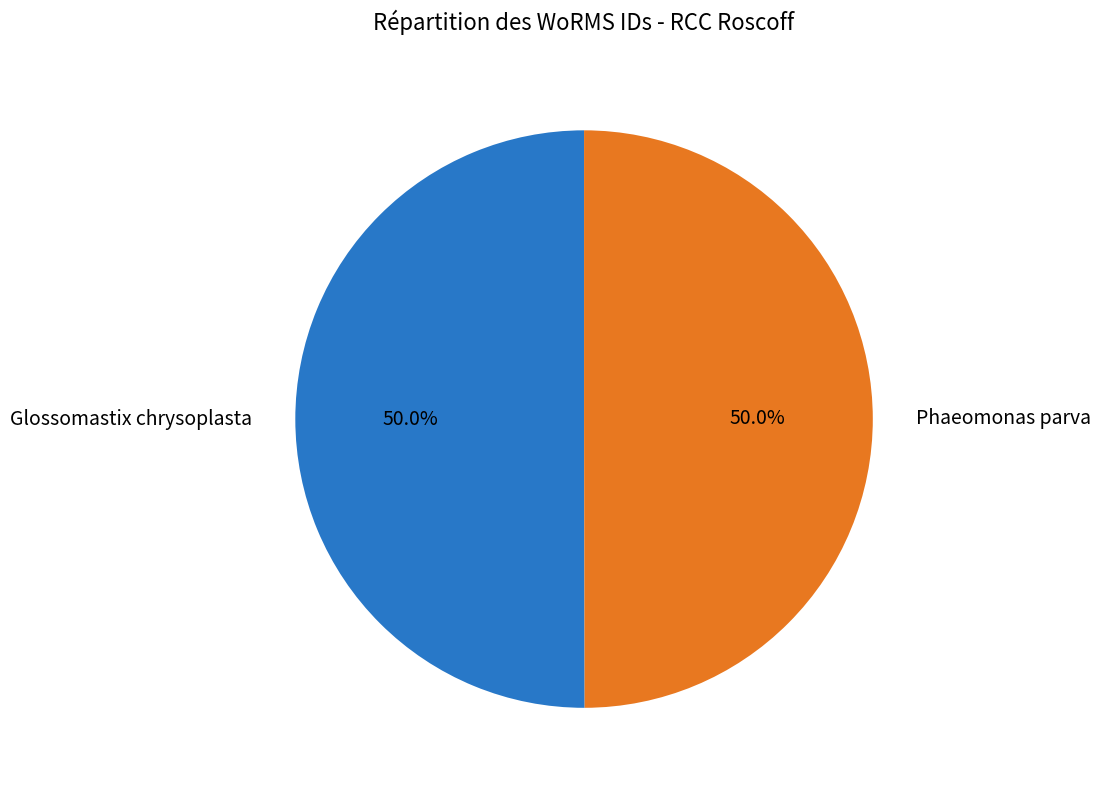

How many slices are in this pie chart?

2